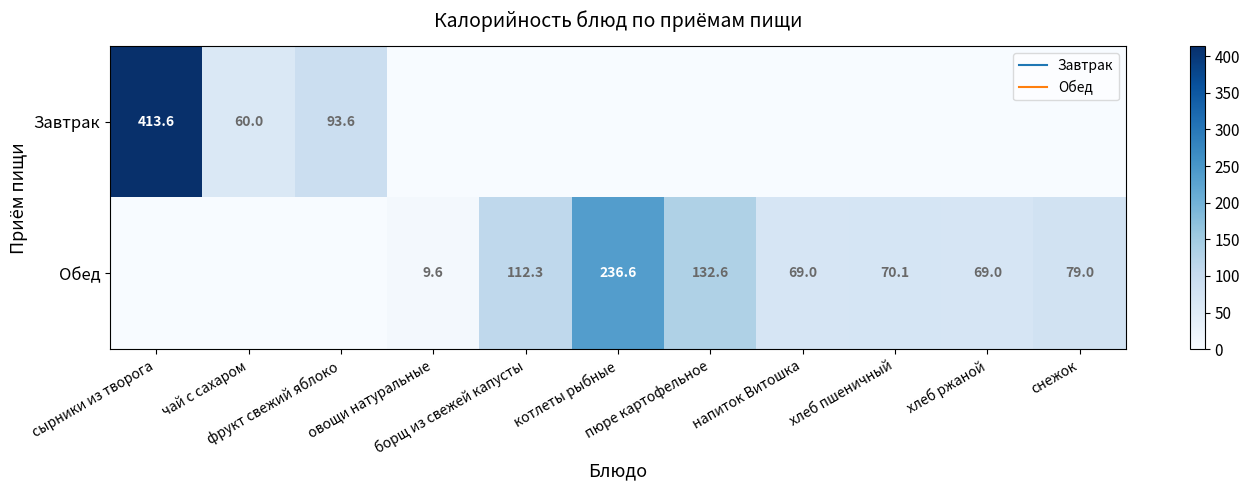

At which label does Обед reach its minimum?

сырники из творога